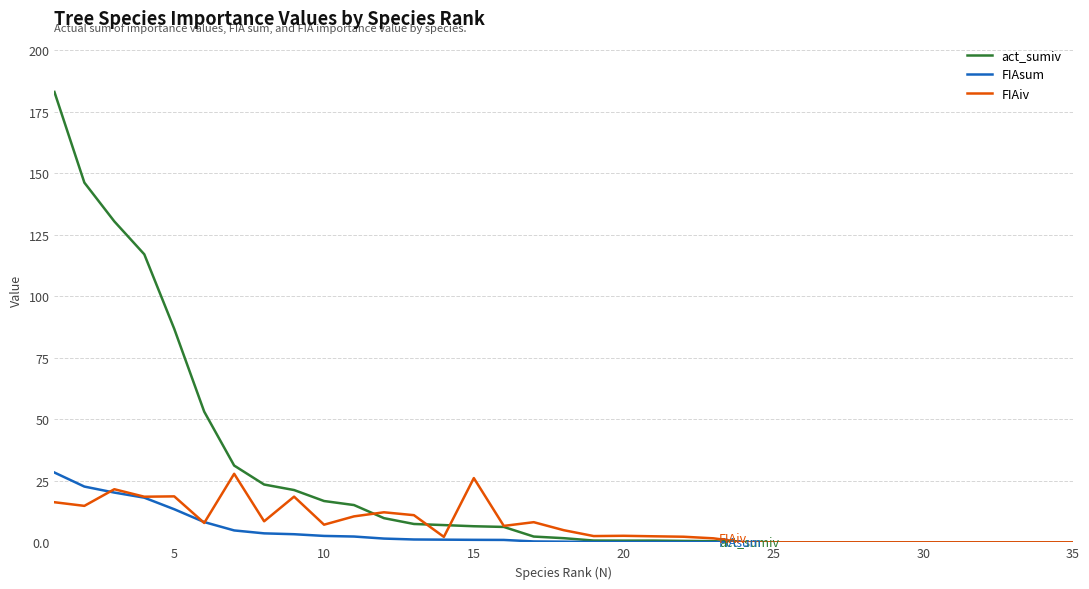

Which series has the widest spread of values?

act_sumiv